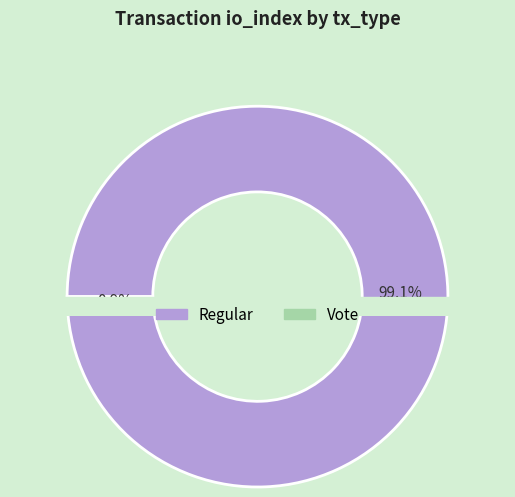

Is the sum of Vote and Regular greater than half?

Yes